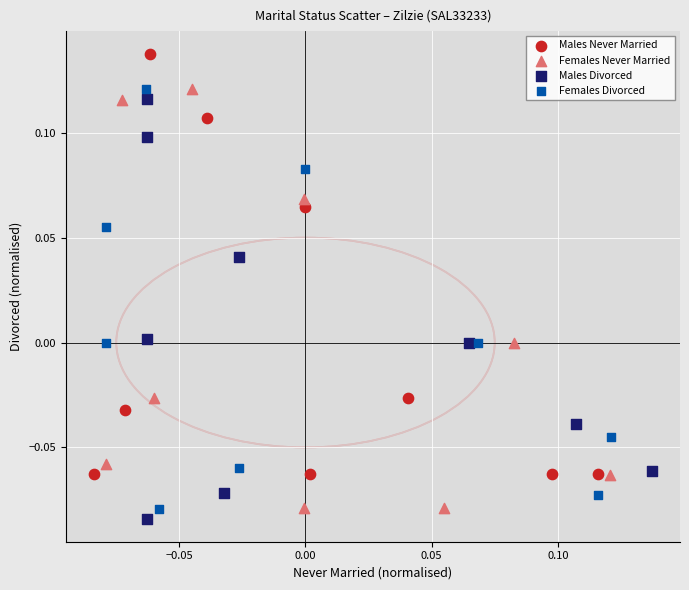

What are all the series names shown in the legend?

Males Never Married, Females Never Married, Males Divorced, Females Divorced